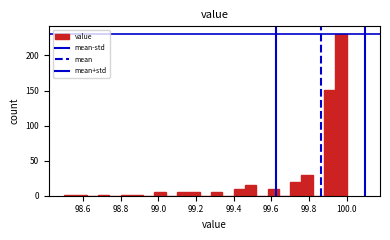

Around what value on the x-axis is the tallest bar? Give the approximate position of its centre, as read against the axis.

99.98